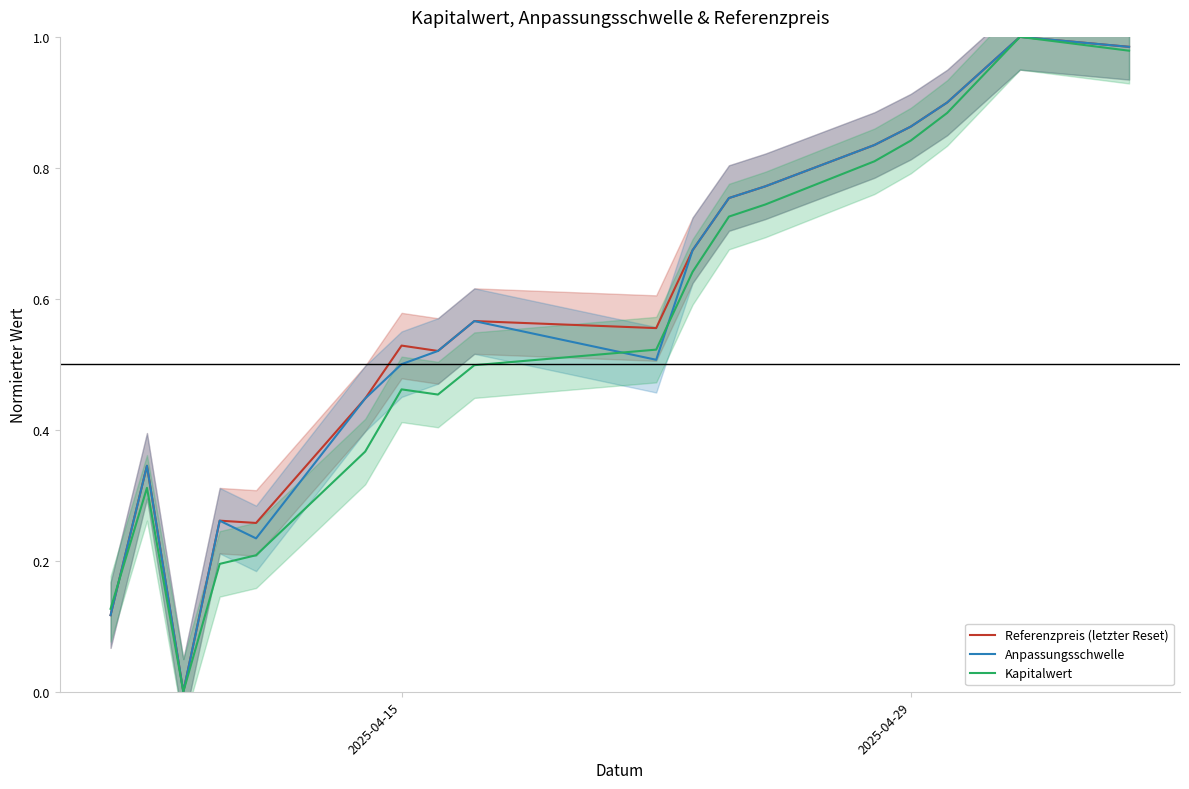

How many intersections are there between Kapitalwert and Anpassungsschwelle?

3